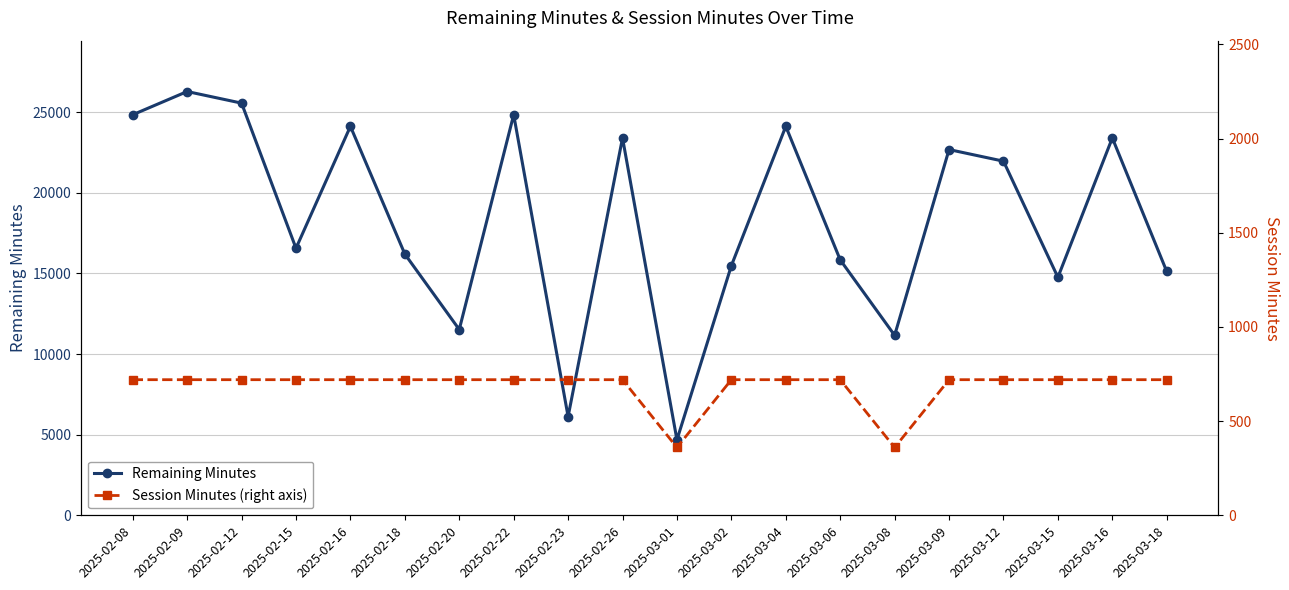

Where is Remaining Minutes nearest to the value 15480?

2025-03-02